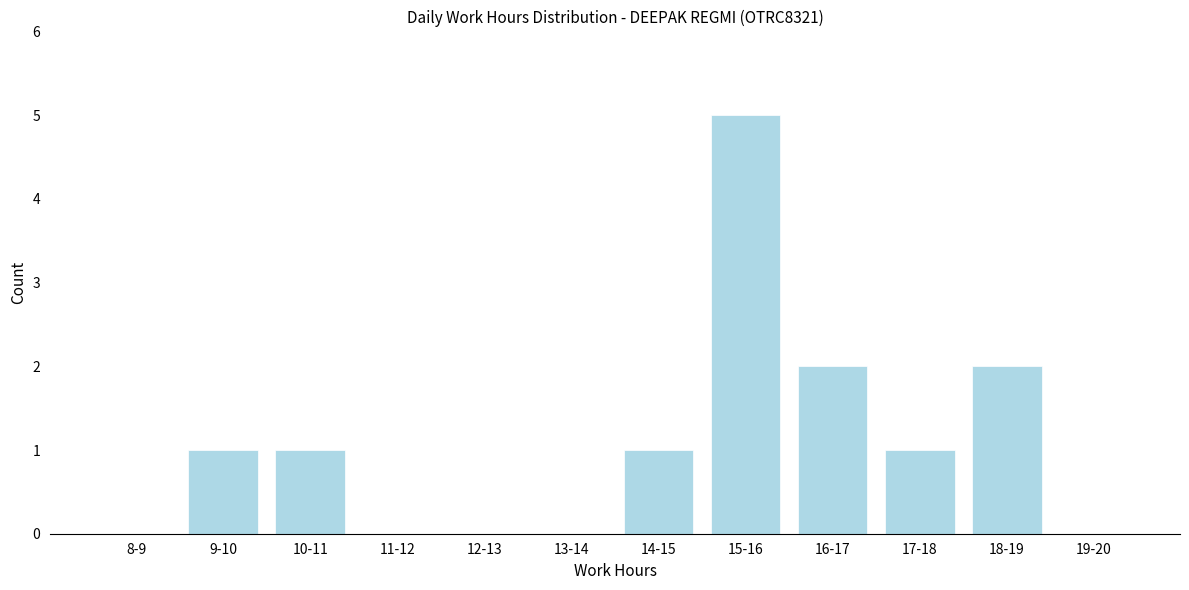

Reading left to right, list all the values displayed in this chart.

8-9=0	9-10=1	10-11=1	11-12=0	12-13=0	13-14=0	14-15=1	15-16=5	16-17=2	17-18=1	18-19=2	19-20=0